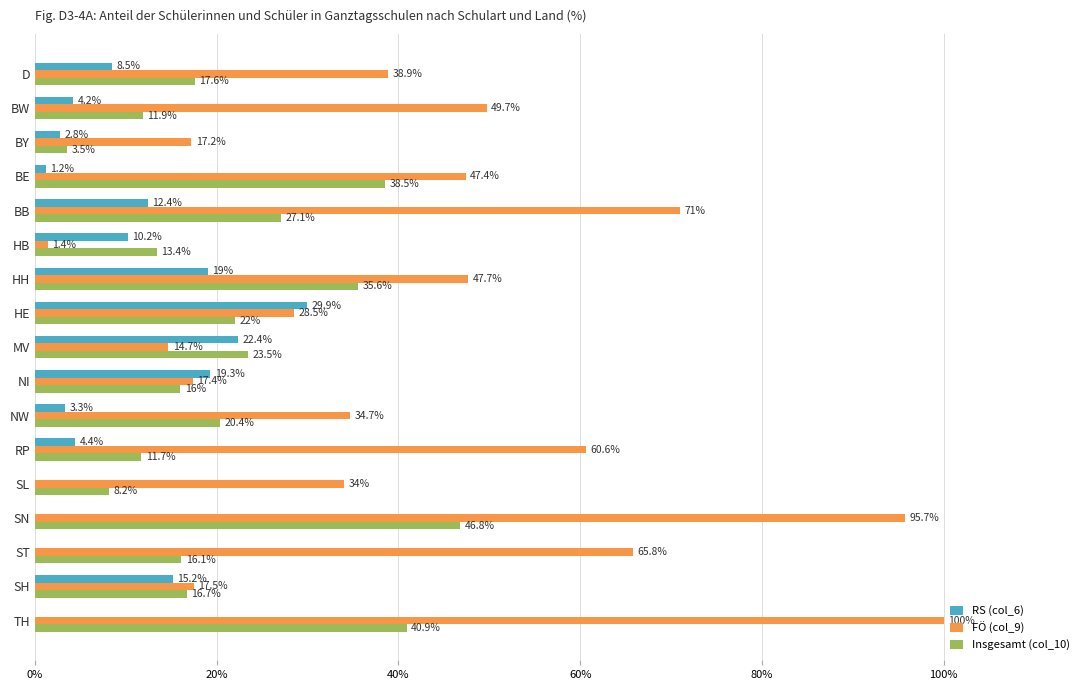

Read the RS (col_6) value at RP.

4.4